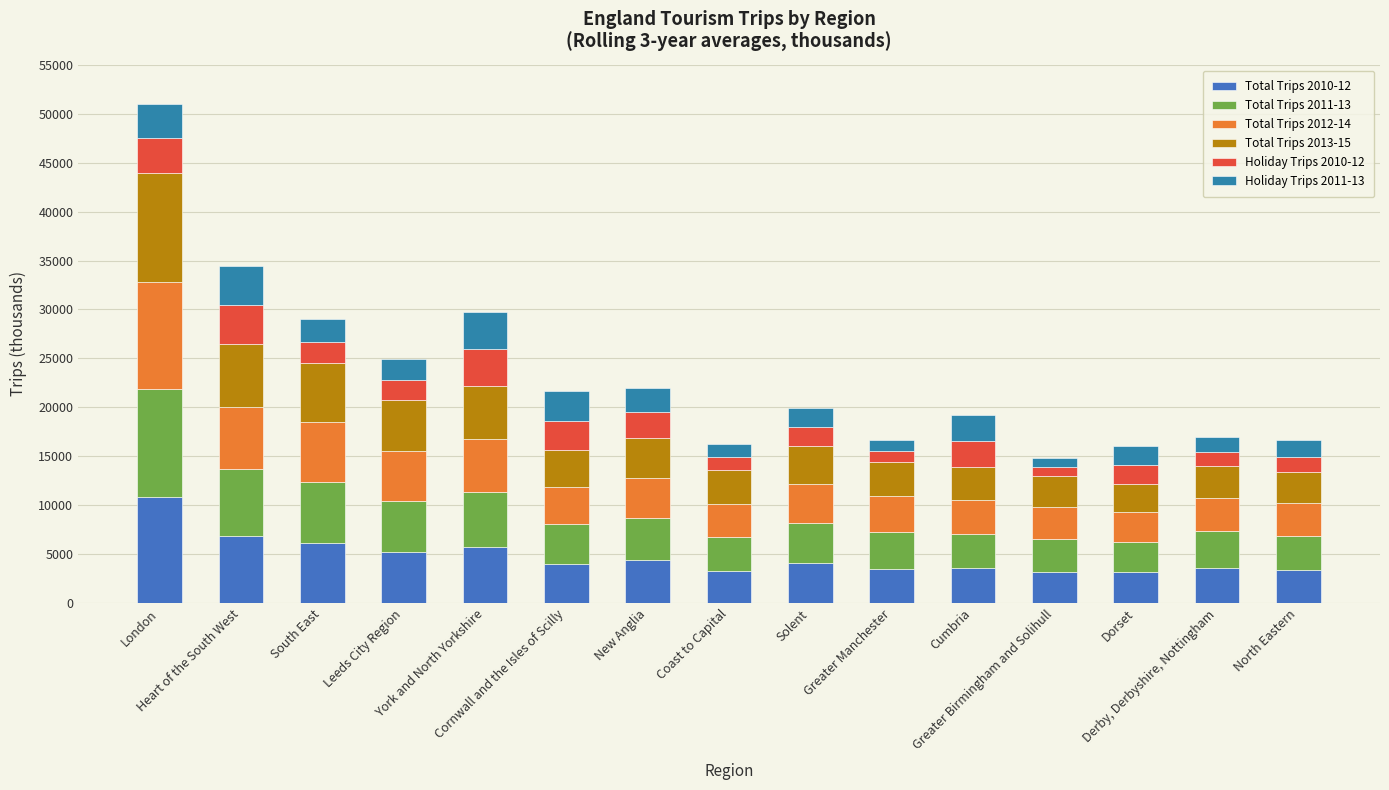

At how many categories does at least one series exceed 6613?

2